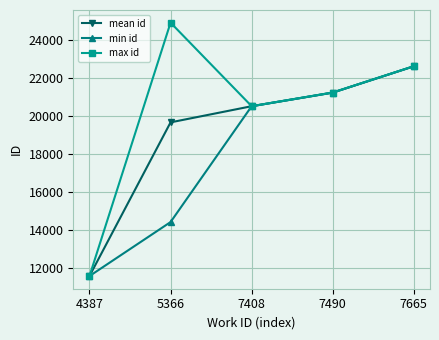

Which series has the largest total across all categories?

max id